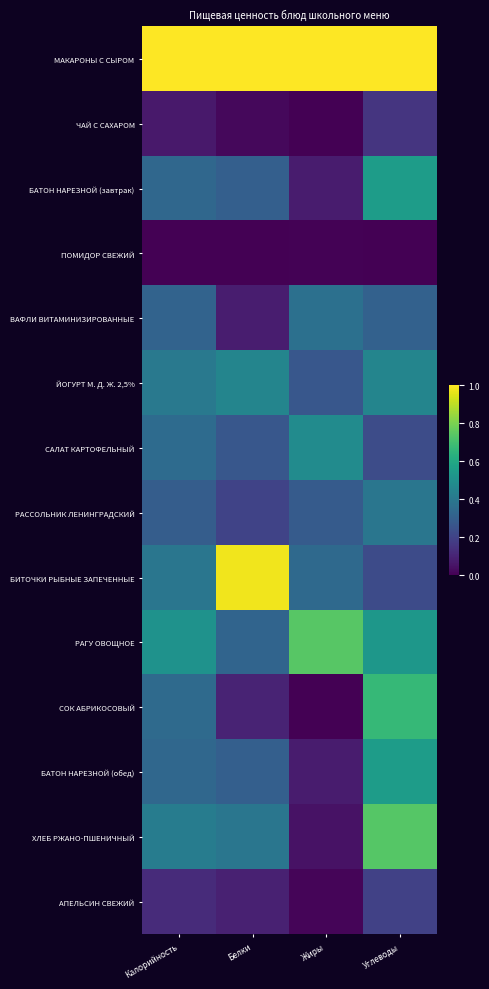

Which label corresponds to the smallest value in the chart?

Жиры